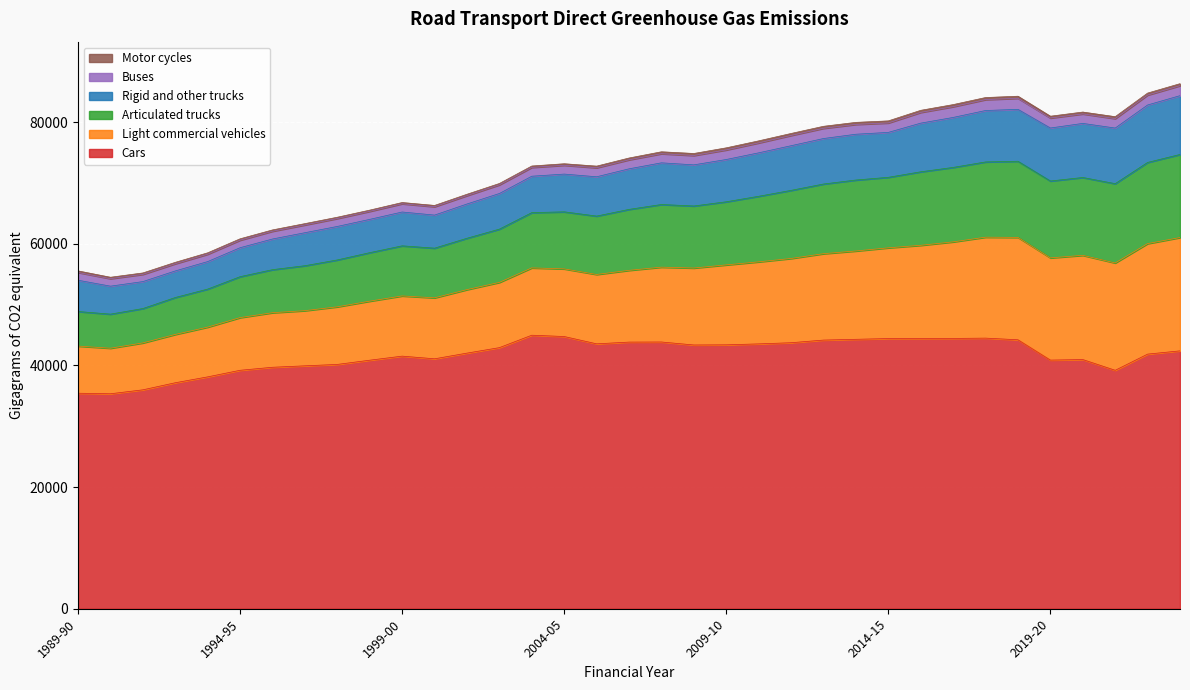

At 2016-17, list the series in order from smallest to largest.

Motor cycles, Buses, Rigid and other trucks, Articulated trucks, Light commercial vehicles, Cars